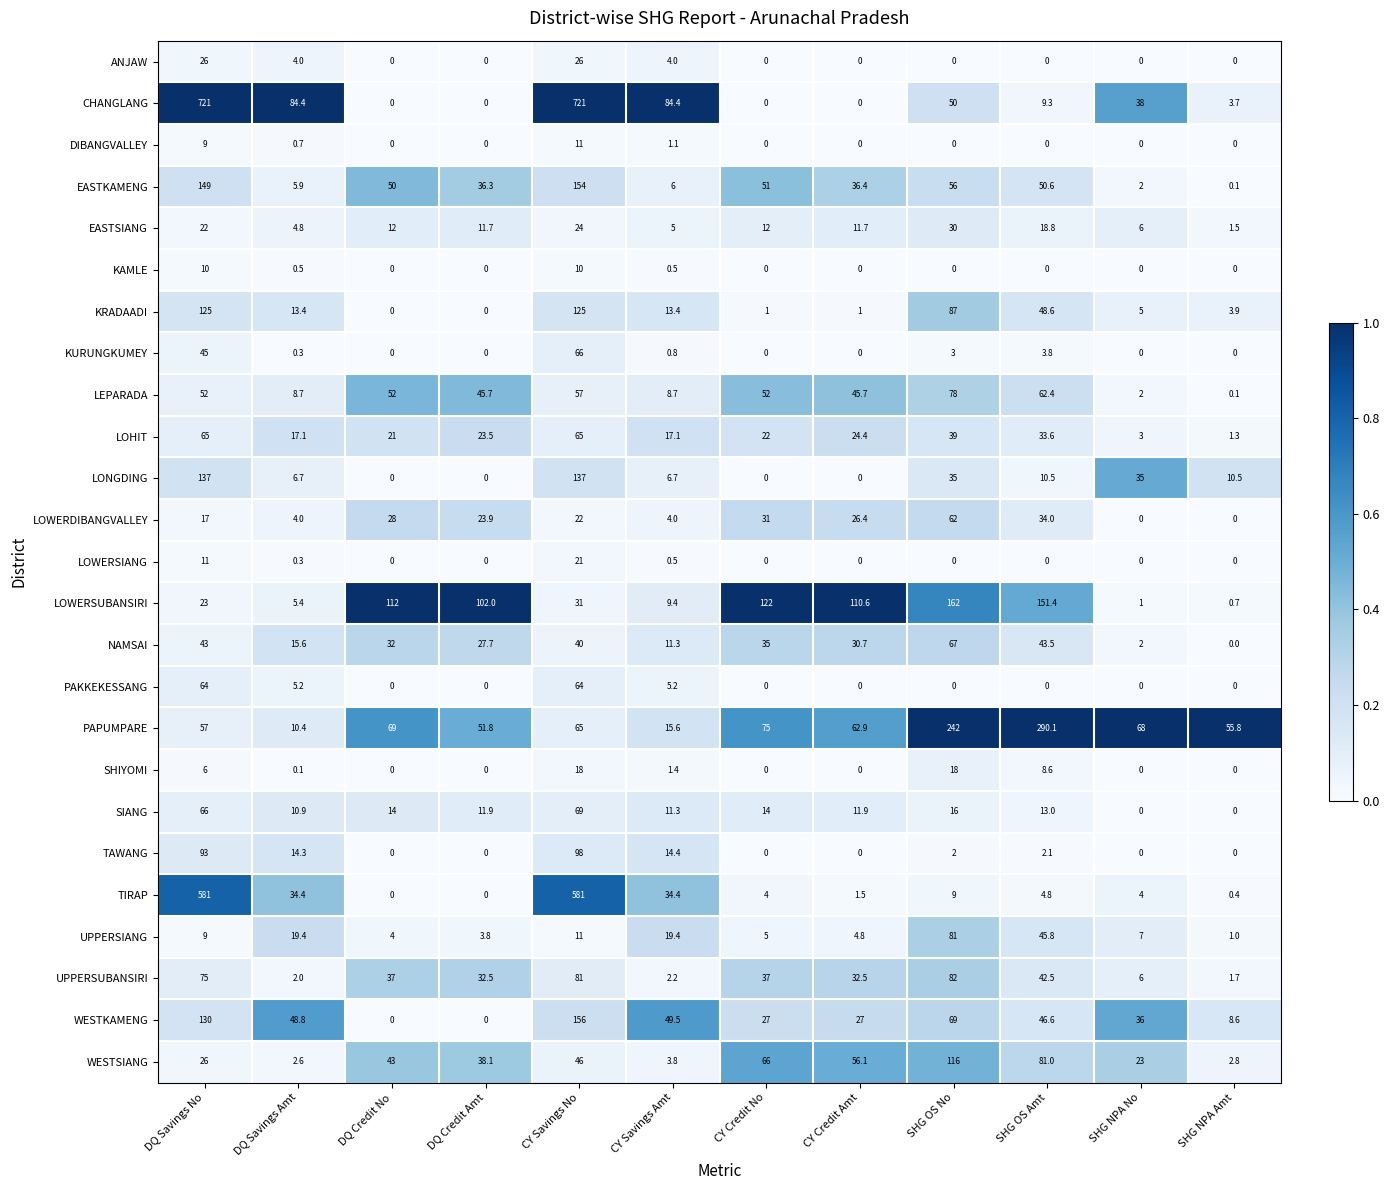

Count the number of categories in the chart.

12